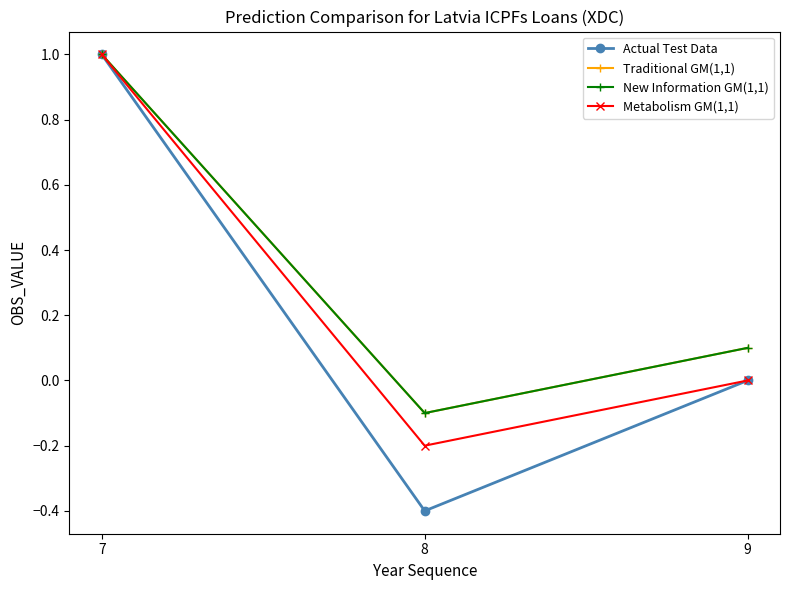

Does the chart have visible grid lines?

No